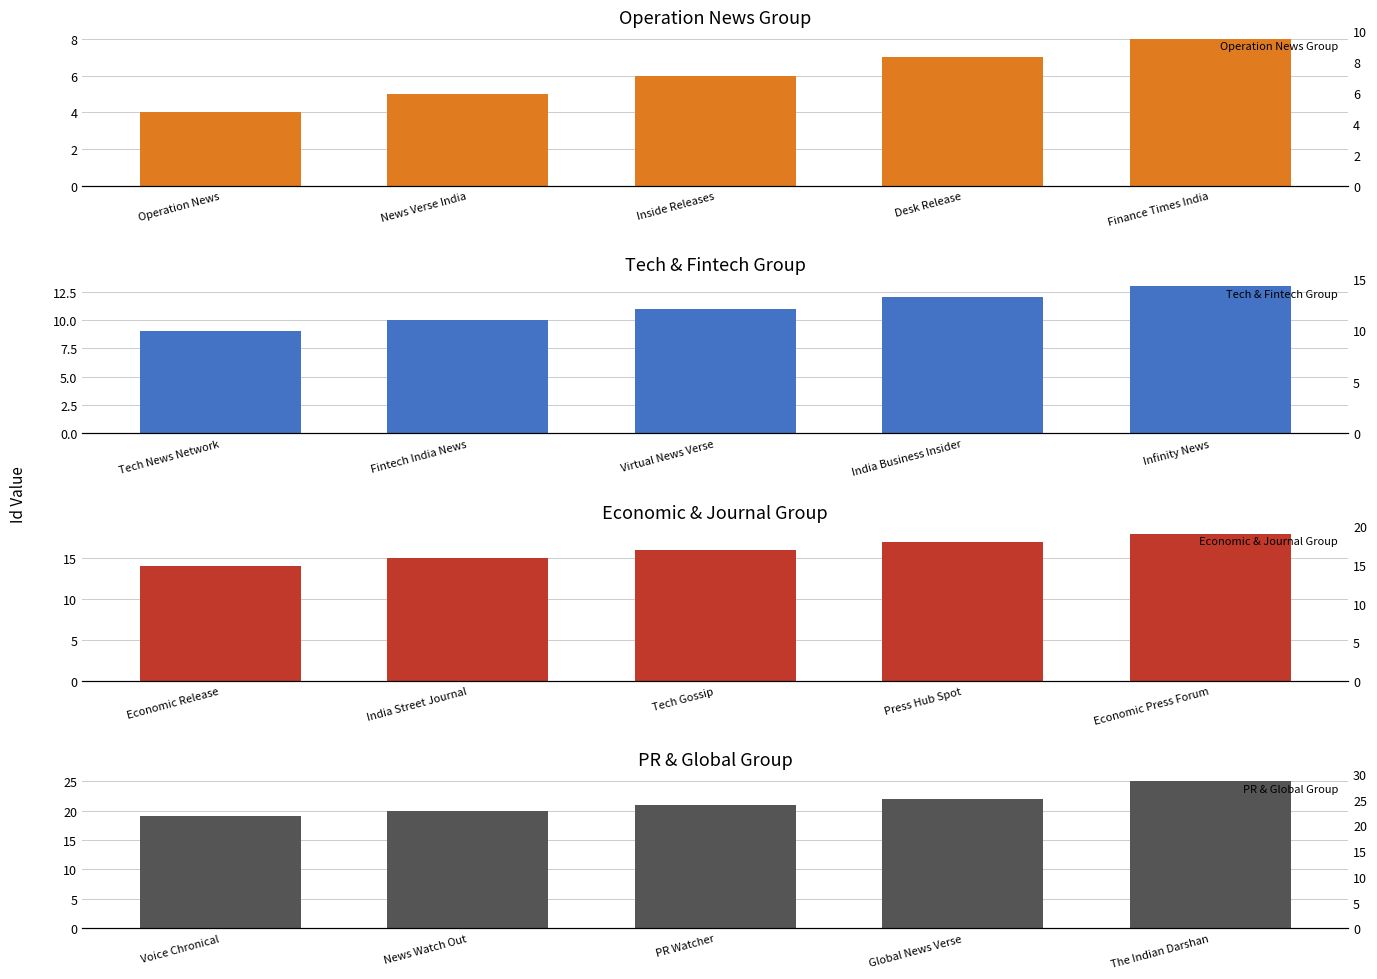

True or false: Tech & Fintech Group has a value of 21 at Infinity News.

False